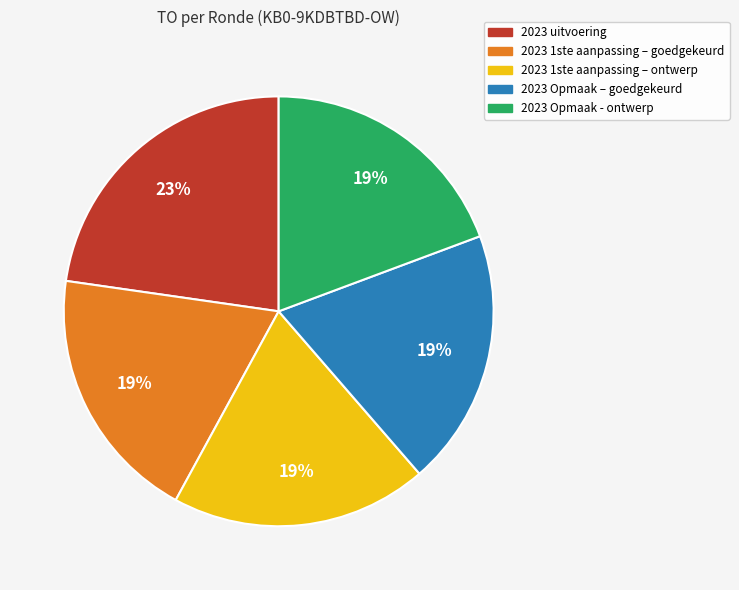

True or false: 2023 uitvoering accounts for 16% of the total.

False